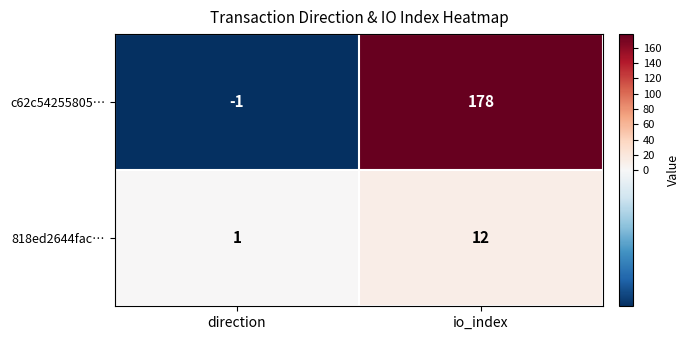

The value of c62c54255805… at io_index is 81. True or false?

False